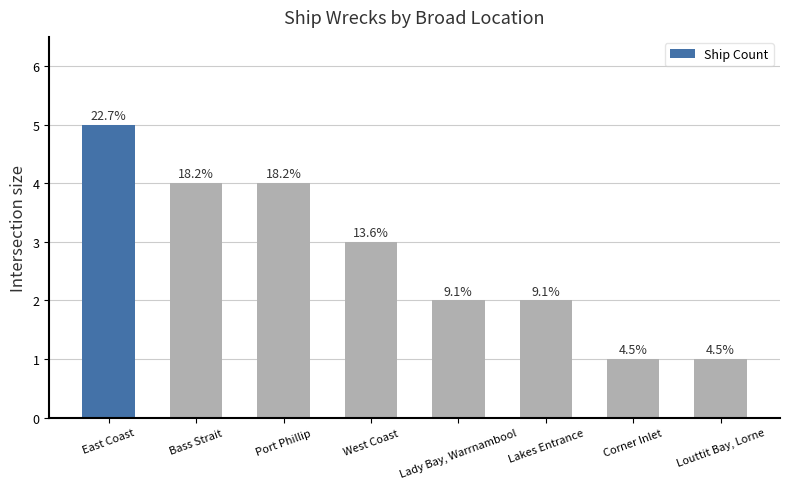

Are the bars horizontal?

No